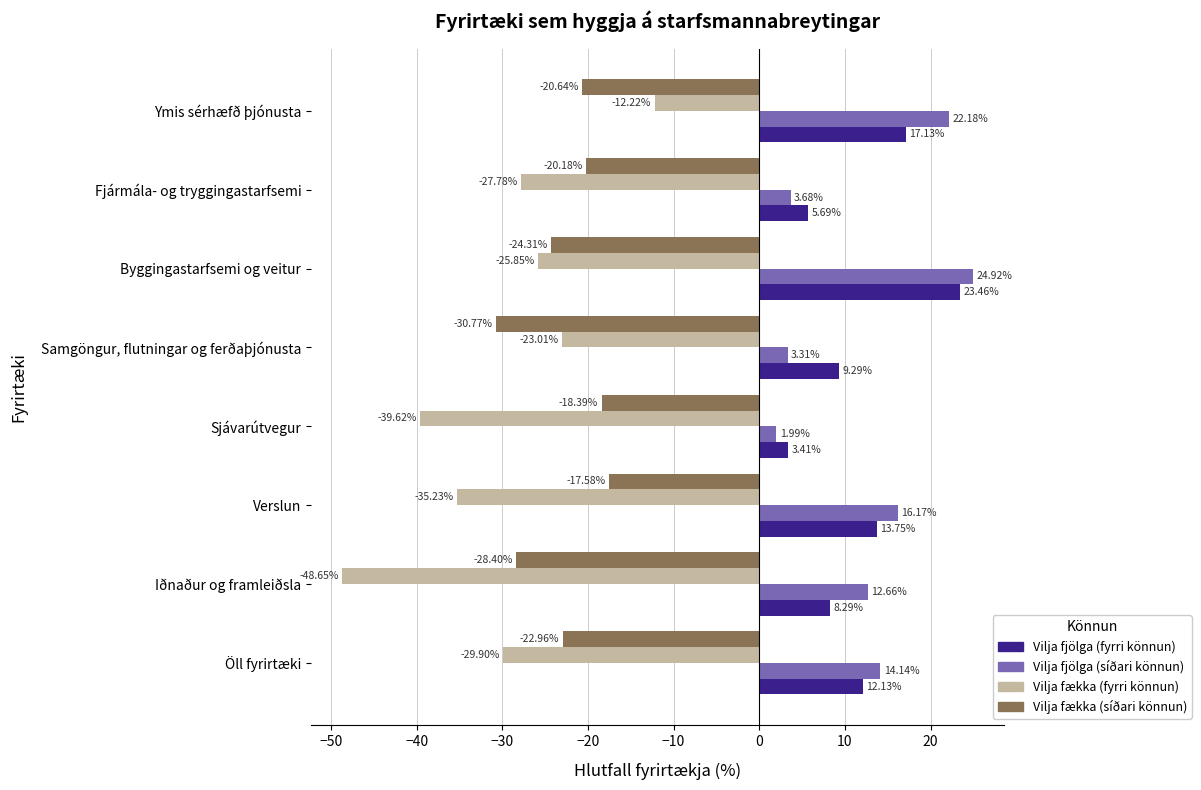

List the labels in order of Vilja fækka (fyrri könnun) value, smallest first.

Iðnaður og framleiðsla, Sjávarútvegur, Verslun, Öll fyrirtæki, Fjármála- og tryggingastarfsemi, Byggingastarfsemi og veitur, Samgöngur, flutningar og ferðaþjónusta, Ymis sérhæfð þjónusta